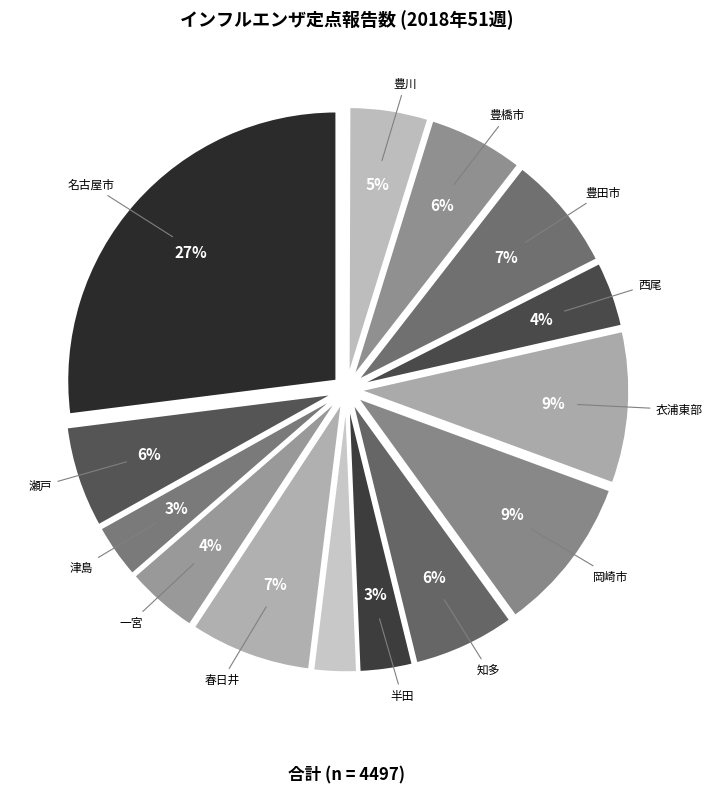

Does any single category account for the majority?

No